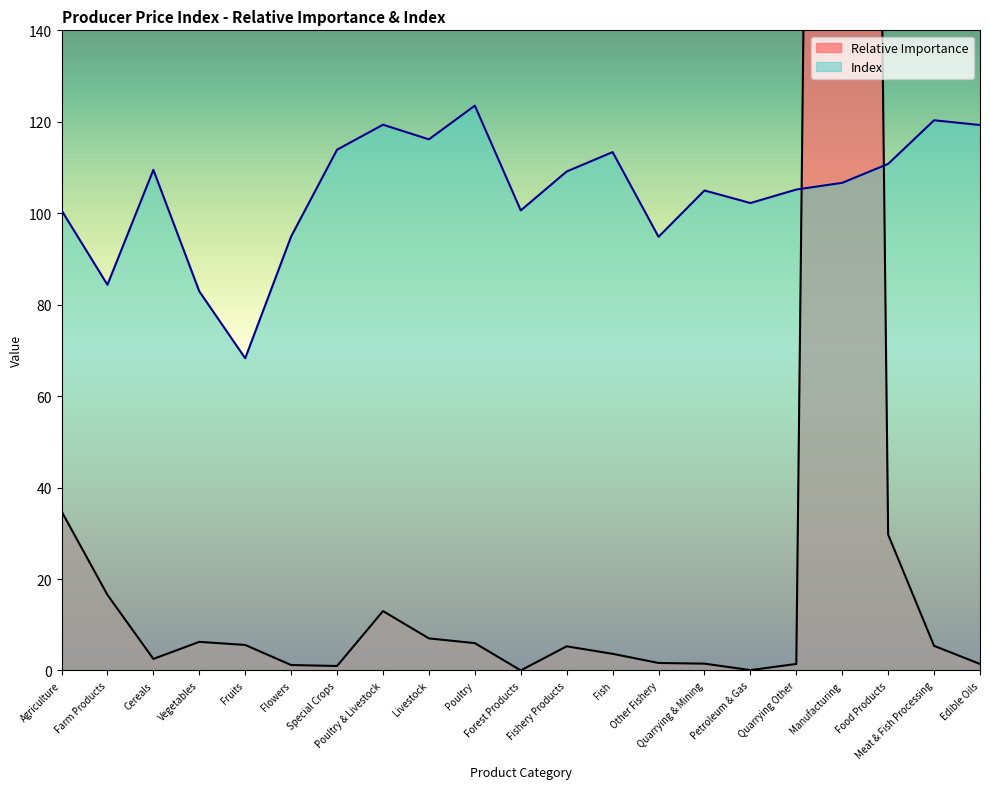

Which label corresponds to the largest value in the chart?

Manufacturing